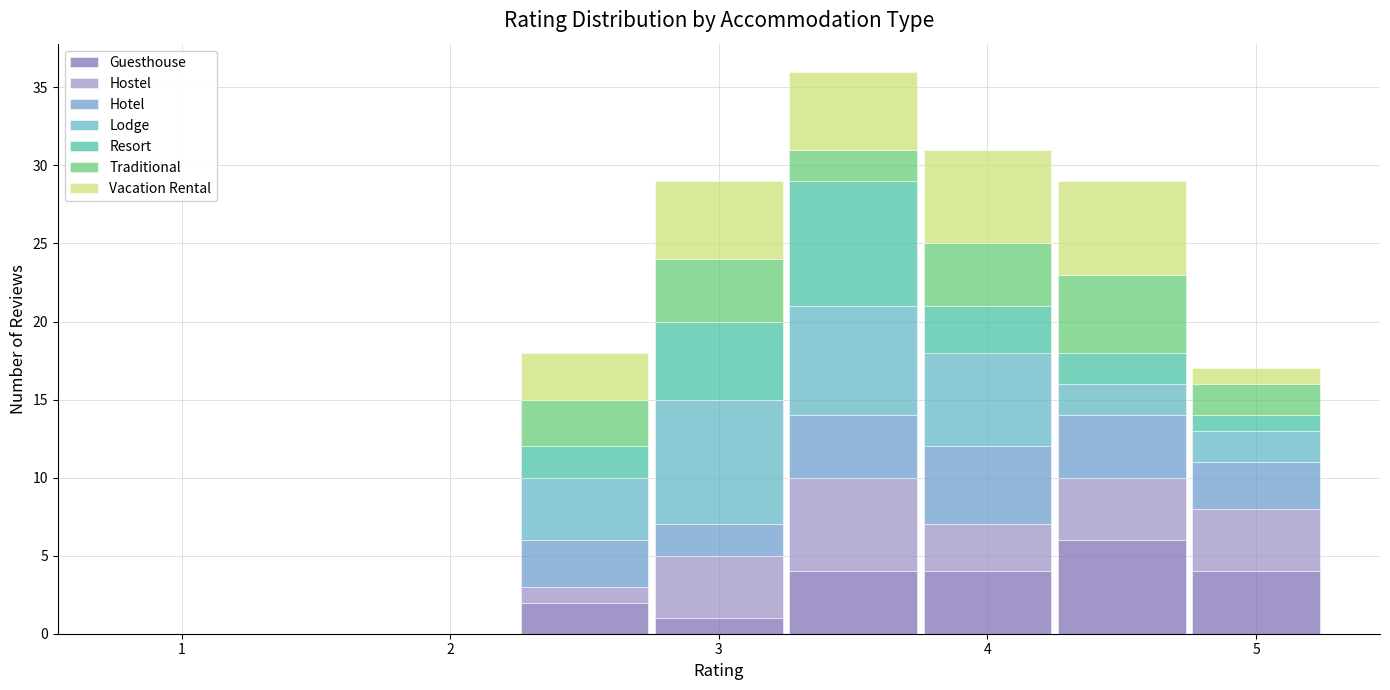

What is the total height of the stacked bar covering 3.25 to 3.75 on the x-axis? Neither the bar edges nor the heights are printed on the chart, so give them approximately, as read against the axes.

36